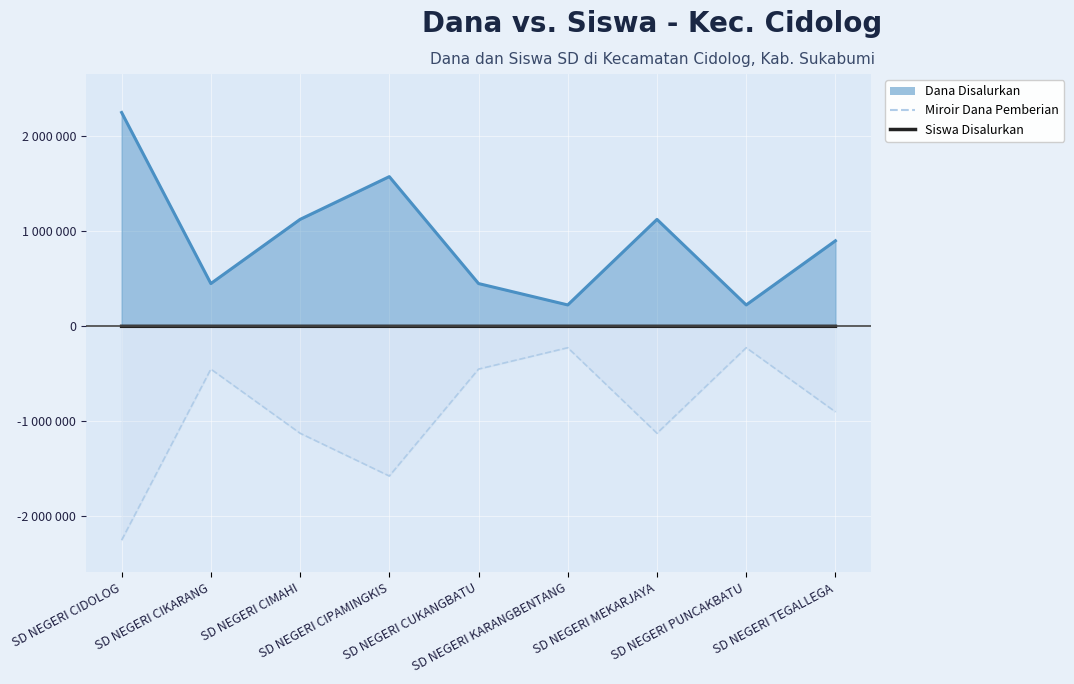

True or false: Dana Disalurkan (line) has more than 1 points higher than both neighbors.

True